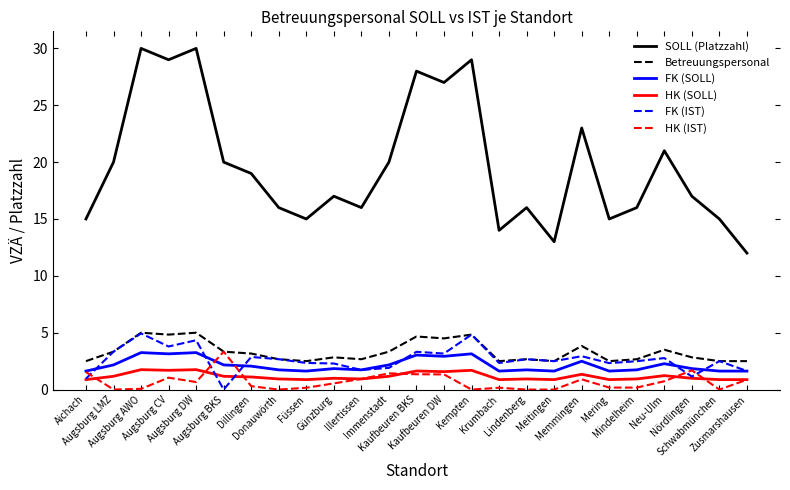

How many lines are shown in the chart?

6